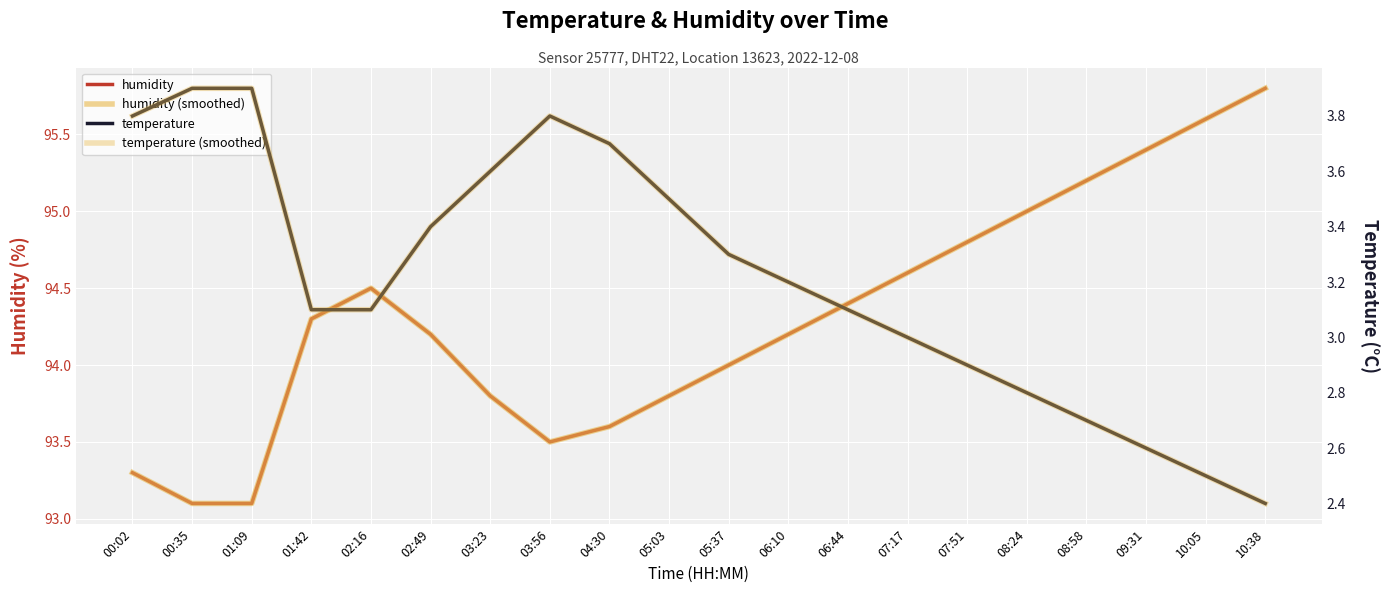

What is the total value across all series at 06:10?

194.8